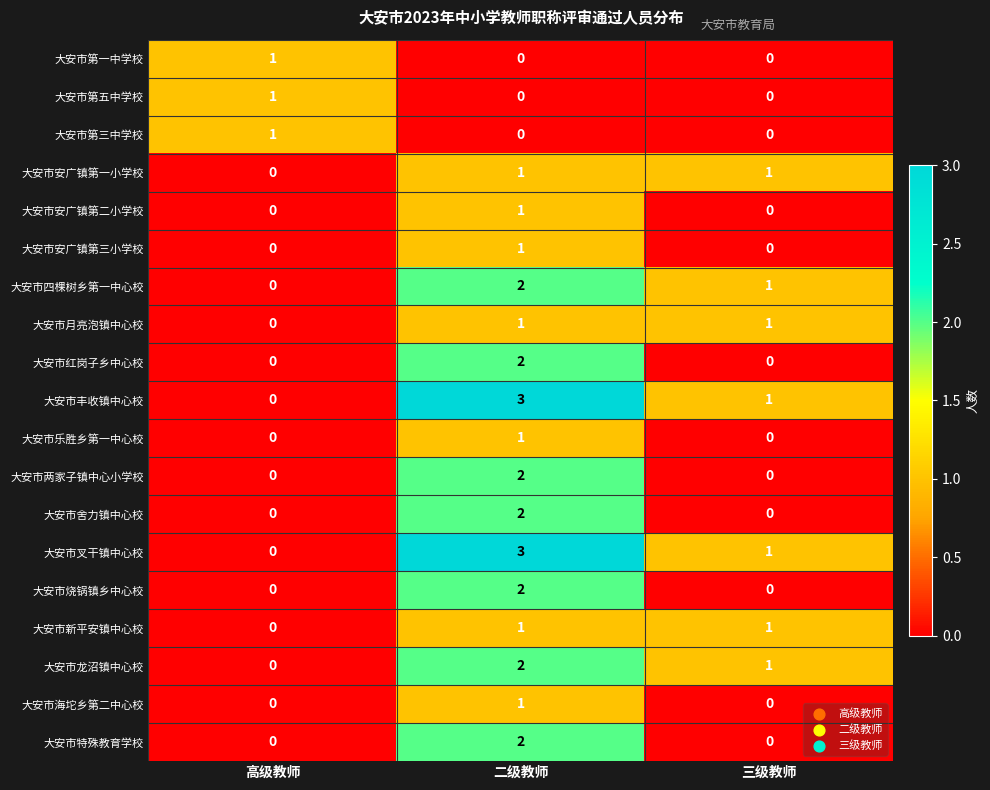

What is the sum of all 大安市四棵树乡第一中心校 values?

3